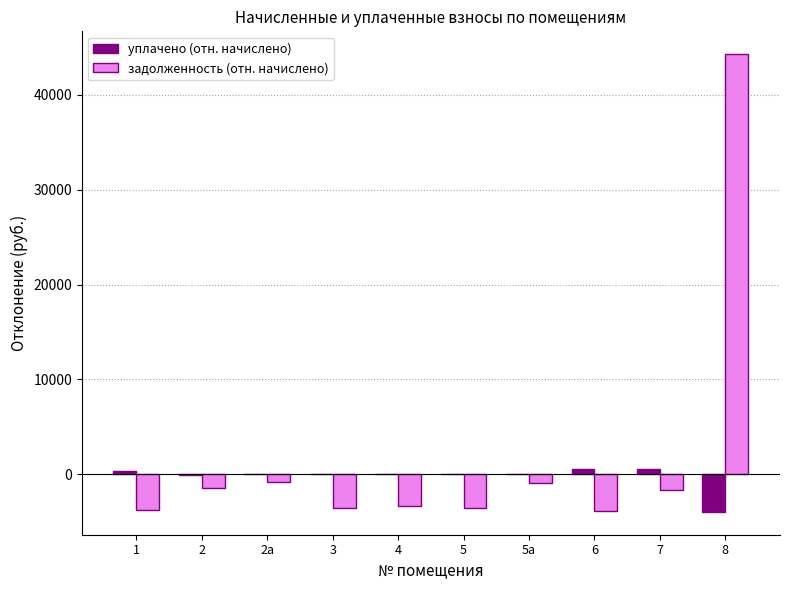

Between 2 and 8, which series saw the biggest shift?

задолженность (отн. начислено)